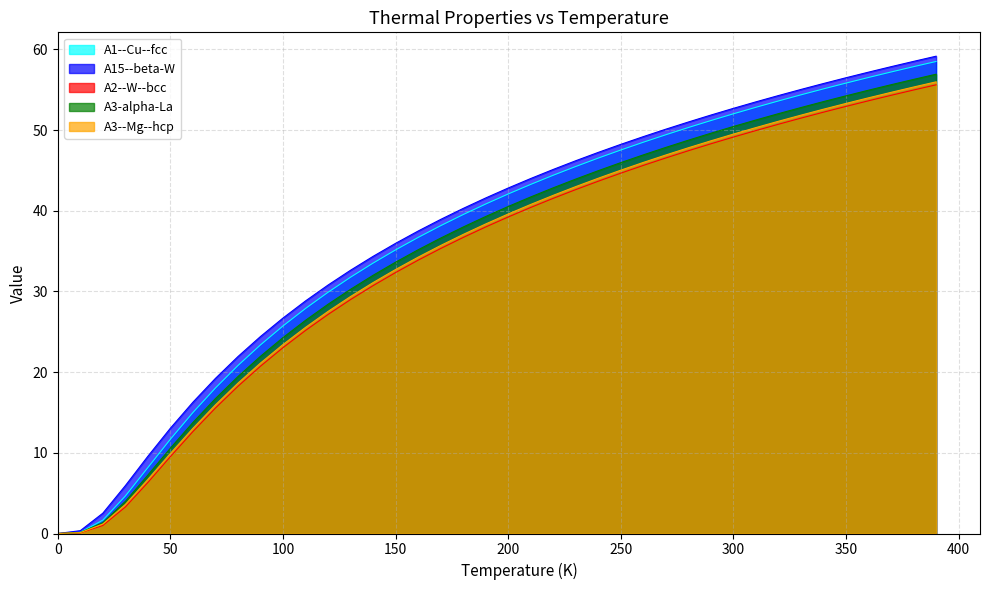

Reading right to left, extract all data points from this chart.

A1--Cu--fcc: 58.5	57.9	57.2	56.5	55.8	55.1	54.4	53.6	52.8	52.0	51.2	50.3	49.4	48.5	47.5	46.5	45.5	44.4	43.3	42.1	40.8	39.5	38.1	36.7	35.1	33.5	31.8	29.9	27.9	25.7	23.4	20.8	18.0	15.0	11.7	8.2	4.6	1.6	0.2	0.0
A15--beta-W: 59.1	58.5	57.8	57.2	56.5	55.8	55.0	54.3	53.5	52.7	51.9	51.0	50.1	49.2	48.2	47.2	46.2	45.1	44.0	42.8	41.6	40.3	38.9	37.5	36.0	34.3	32.6	30.8	28.8	26.7	24.4	21.9	19.2	16.3	13.0	9.6	5.9	2.5	0.4	0.0
A2--W--bcc: 55.6	55.0	54.3	53.6	52.9	52.2	51.5	50.7	49.9	49.1	48.3	47.4	46.5	45.6	44.7	43.7	42.6	41.5	40.4	39.2	38.0	36.7	35.3	33.9	32.3	30.7	29.0	27.1	25.2	23.0	20.7	18.2	15.5	12.6	9.5	6.3	3.3	1.0	0.1	0.0
A3-alpha-La: 56.9	56.3	55.6	54.9	54.2	53.5	52.8	52.0	51.2	50.4	49.6	48.7	47.8	46.9	46.0	45.0	43.9	42.8	41.7	40.5	39.3	38.0	36.6	35.2	33.6	32.0	30.3	28.4	26.4	24.3	22.0	19.4	16.7	13.8	10.6	7.2	4.0	1.3	0.1	0.0
A3--Mg--hcp: 56.0	55.3	54.7	54.0	53.3	52.6	51.8	51.1	50.3	49.5	48.7	47.8	46.9	46.0	45.0	44.0	43.0	41.9	40.8	39.6	38.4	37.1	35.7	34.2	32.7	31.1	29.4	27.5	25.5	23.4	21.1	18.6	15.9	13.0	9.9	6.7	3.6	1.2	0.1	0.0